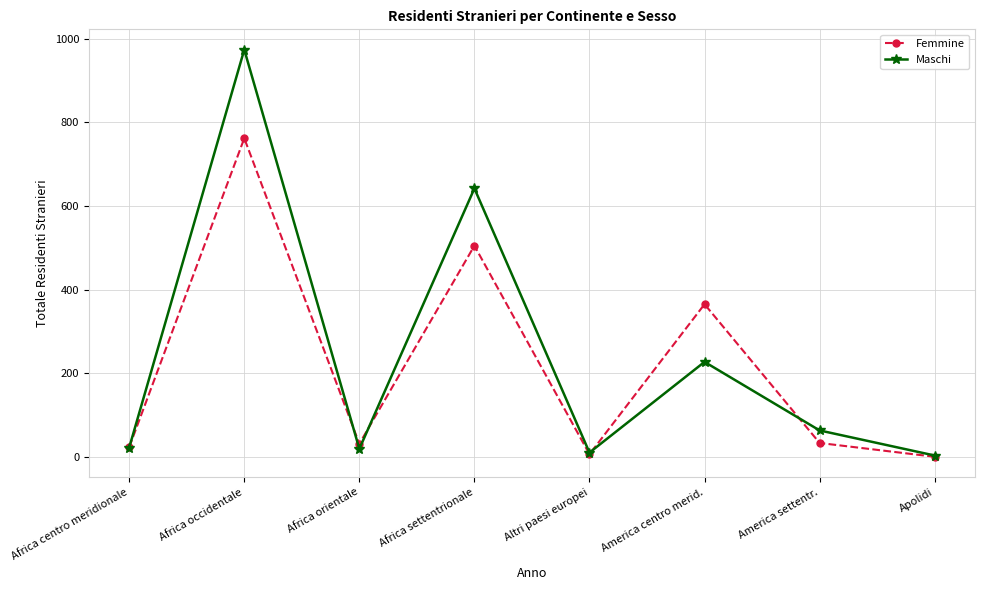

What is the difference between the maximum and minimum values in the Maschi series?

971